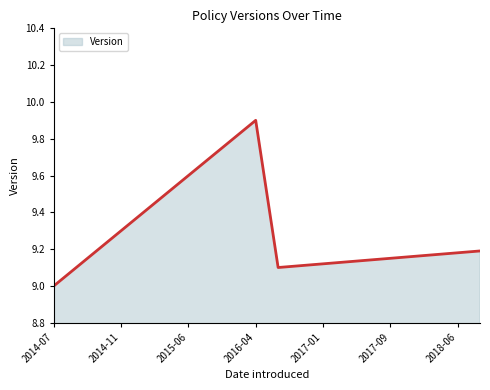

How many lines are shown in the chart?

1